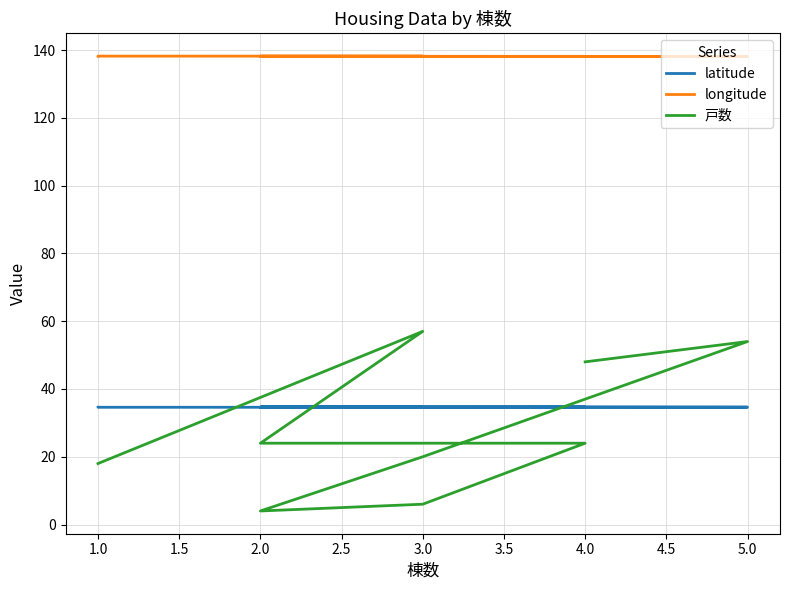

List the labels in order of latitude value, smallest first.

1.0, 1.0, 3.0, 2.0, 5.0, 2.0, 4.0, 3.0, 4.0, 3.0